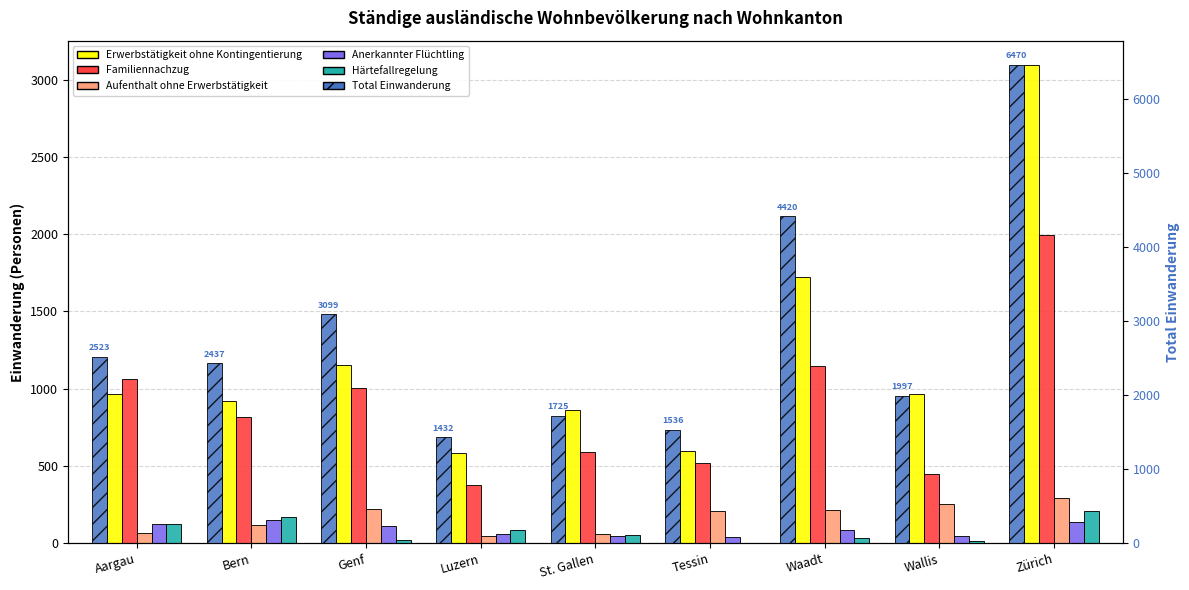

What is the difference between the Erwerbstätigkeit ohne Kontingentierung values at St. Gallen and Wallis?

106